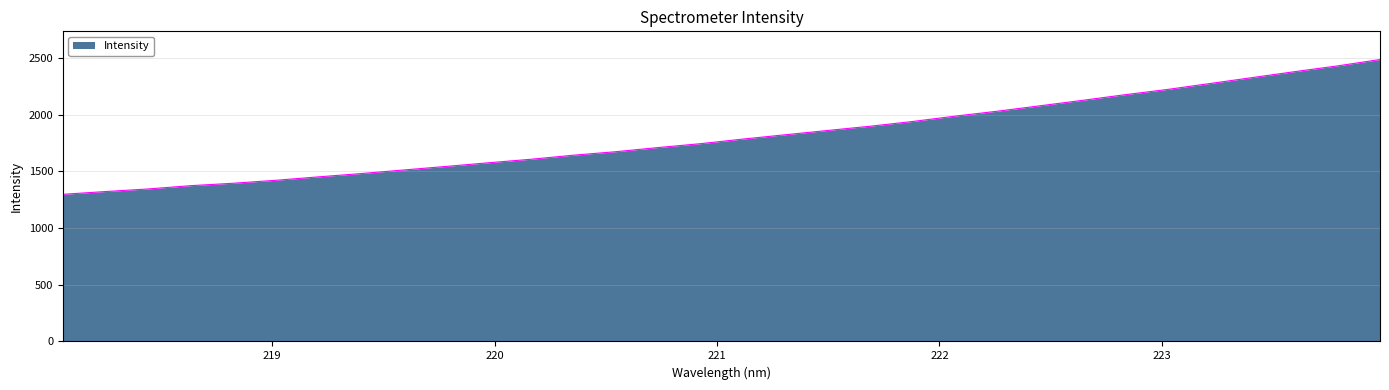

What is the maximum value shown in the chart?

2487.7